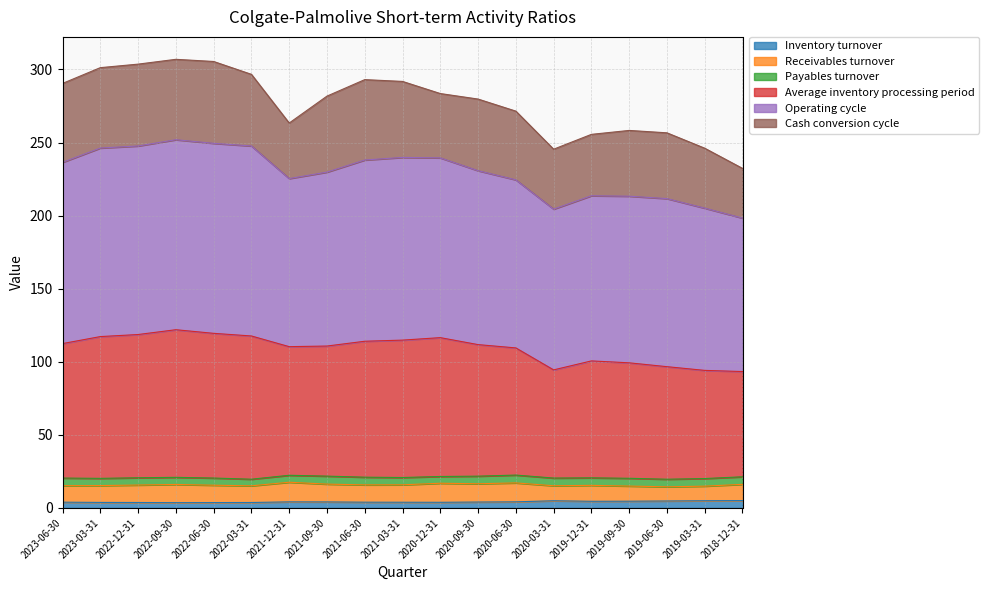

Which category has the highest value in the Operating cycle series?

2022-09-30